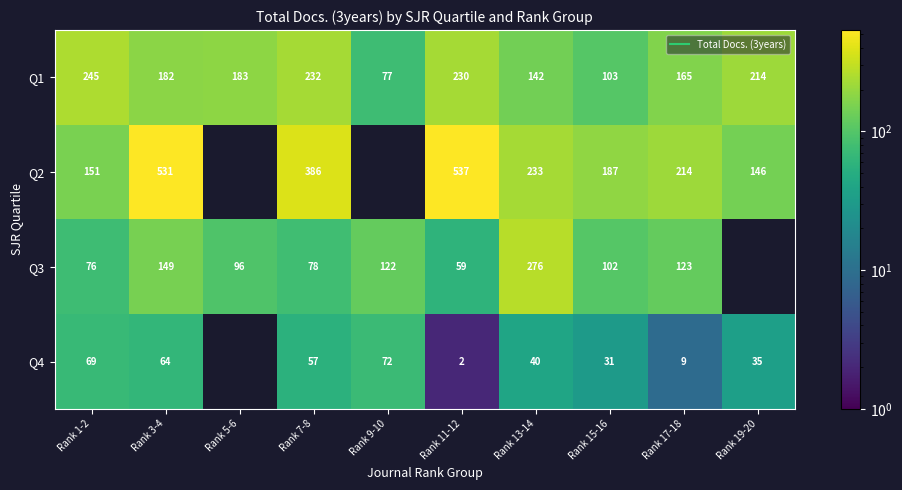

True or false: Q1 has a value of 165.0 at Rank 17-18.

True